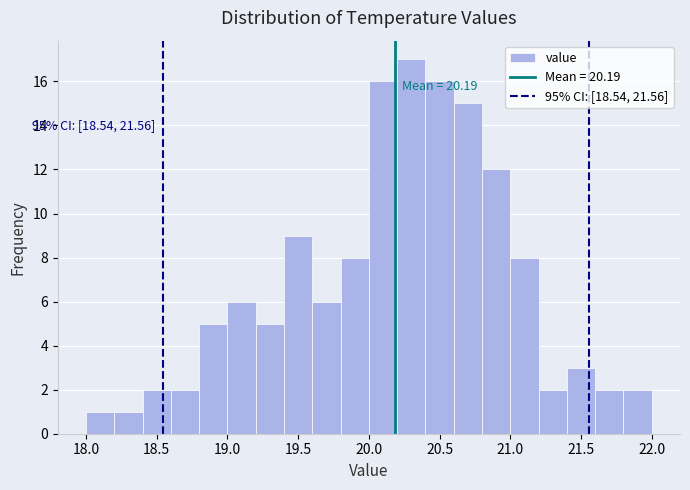

Which range on the x-axis has the tallest bar?

20.2 to 20.4